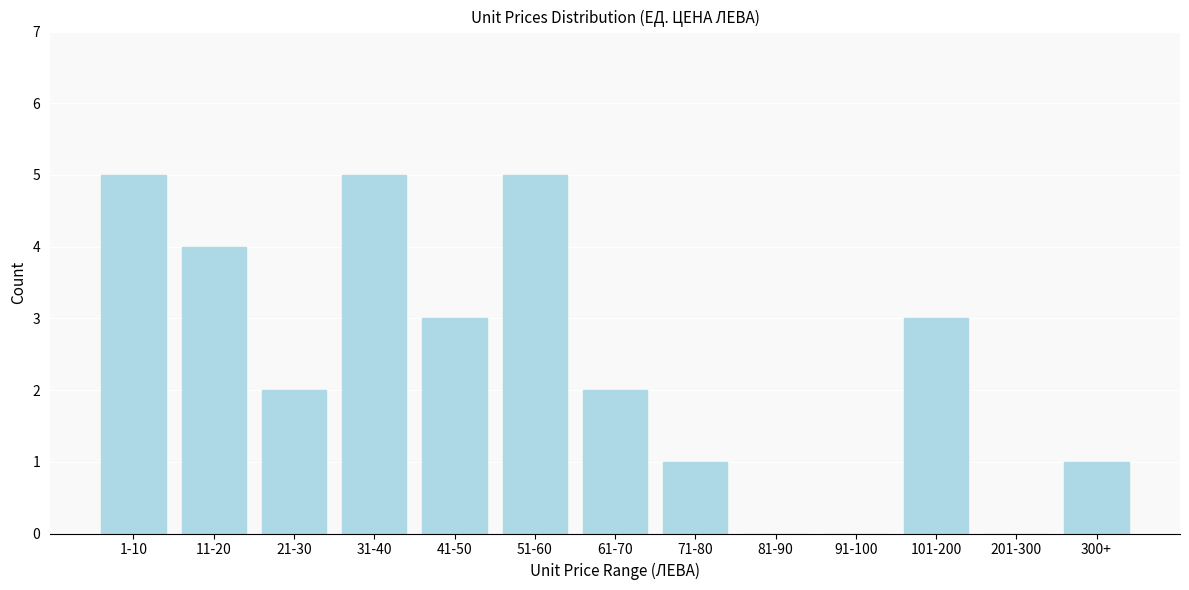

Reading left to right, what are all the values shown in this chart?

1-10=5	11-20=4	21-30=2	31-40=5	41-50=3	51-60=5	61-70=2	71-80=1	81-90=0	91-100=0	101-200=3	201-300=0	300+=1